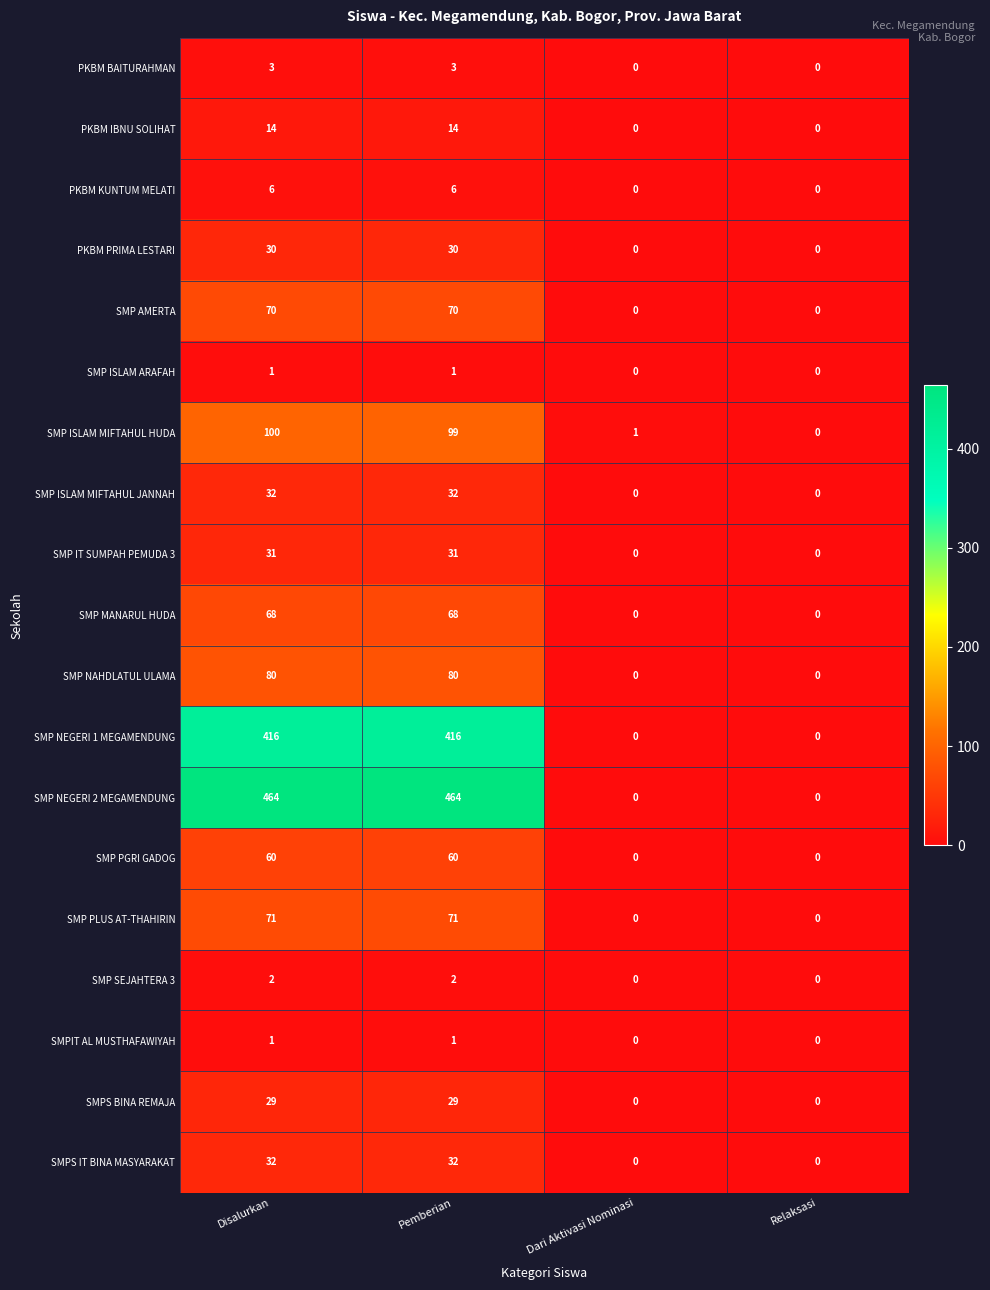

What is the difference between the second highest and second lowest values in the PKBM PRIMA LESTARI series?

30